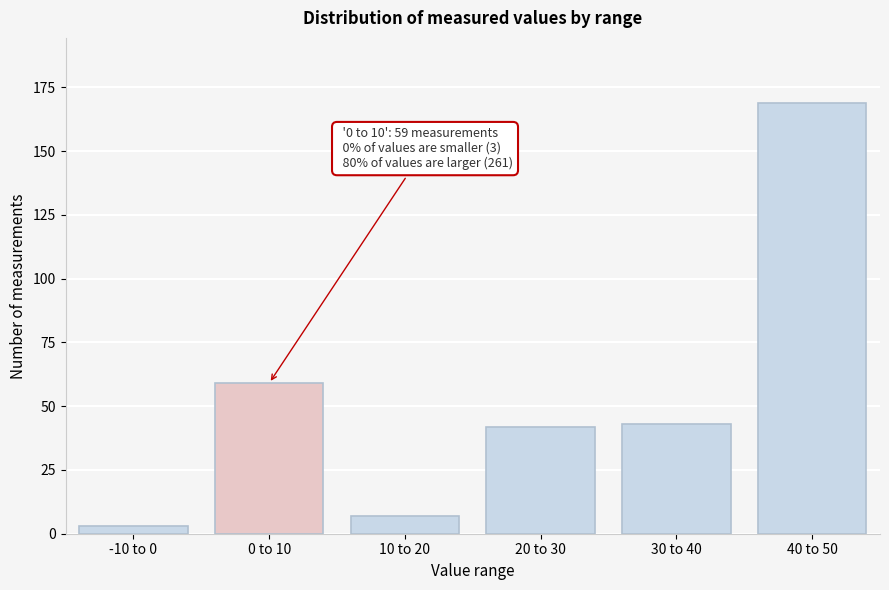

Reading left to right, list all the values displayed in this chart.

3	59	7	42	43	169